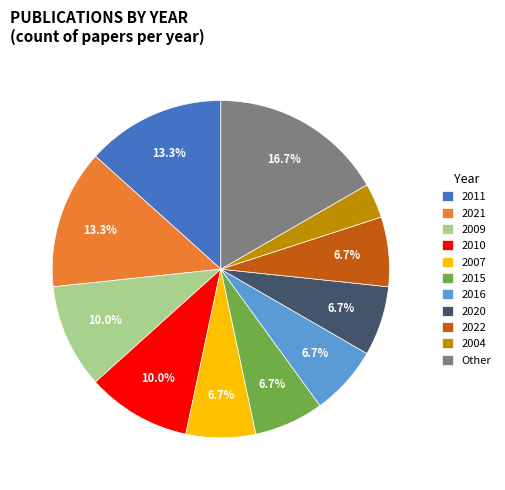

To the nearest percent, what is the difference between the largest and smallest slice percentages?

13%